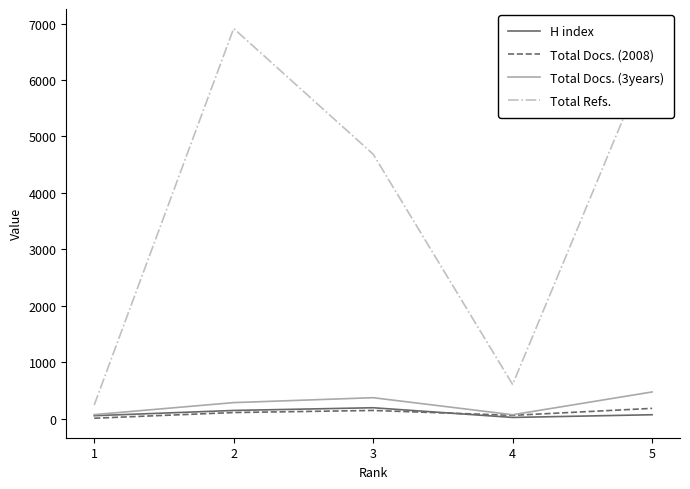

How many lines are shown in the chart?

4